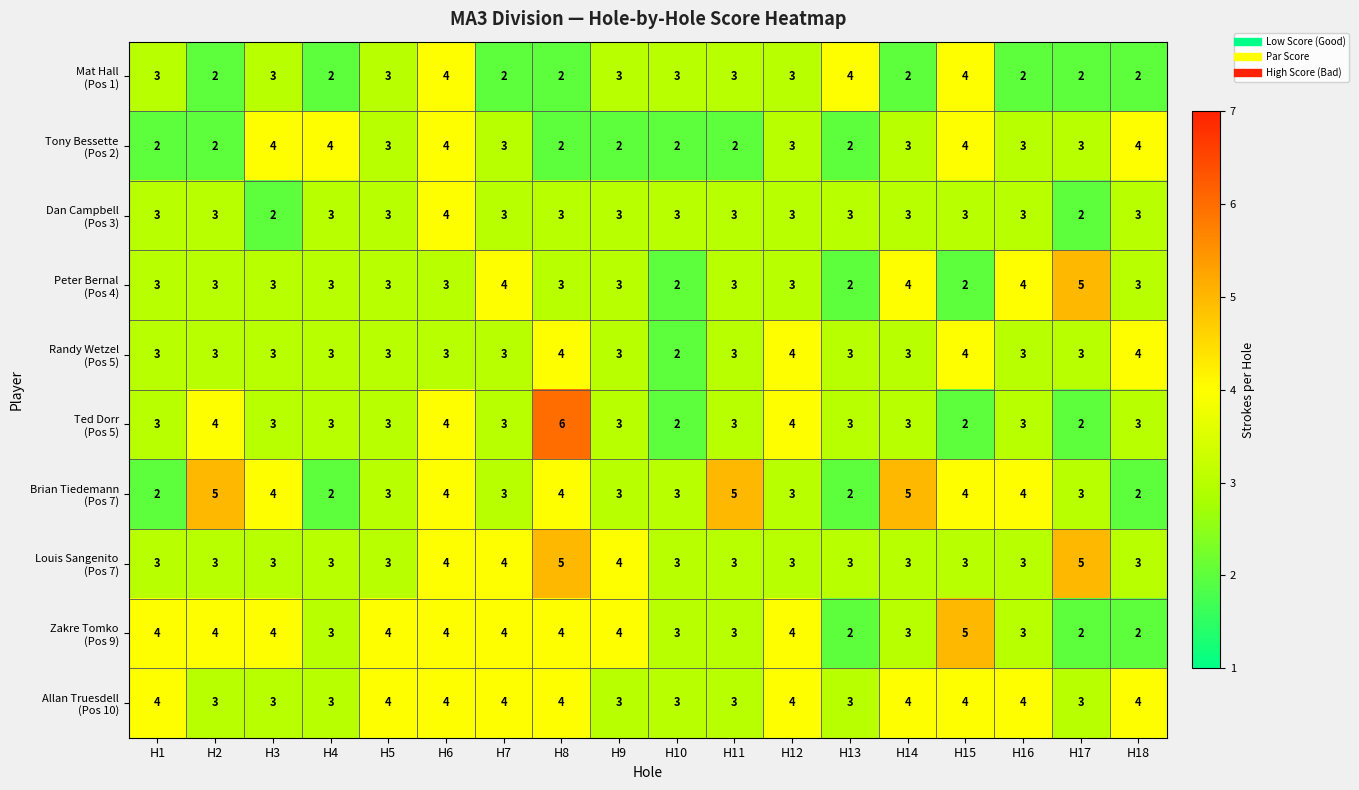

What is the total value across all series at H8?

37